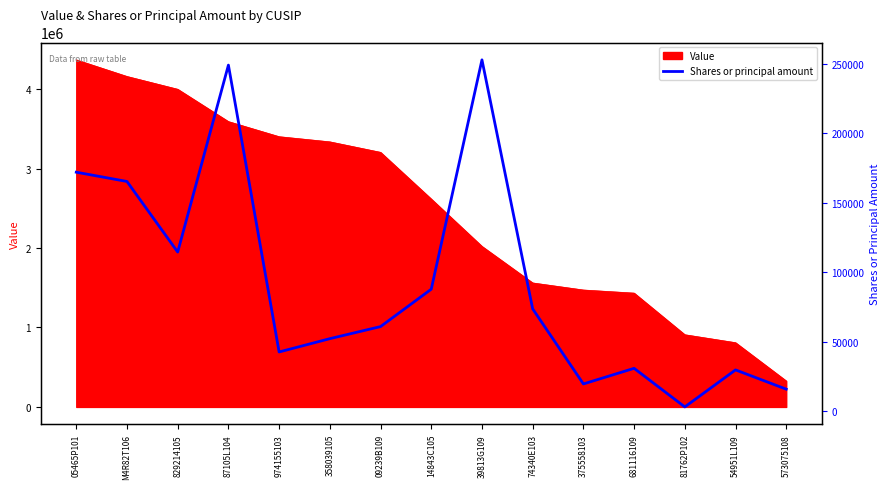

Reading left to right, what are all the values shown in this chart?

171944	165279	114538	248951	42690	52250	60938	87821	252727	73698	19700	30925	3173	29784	15946